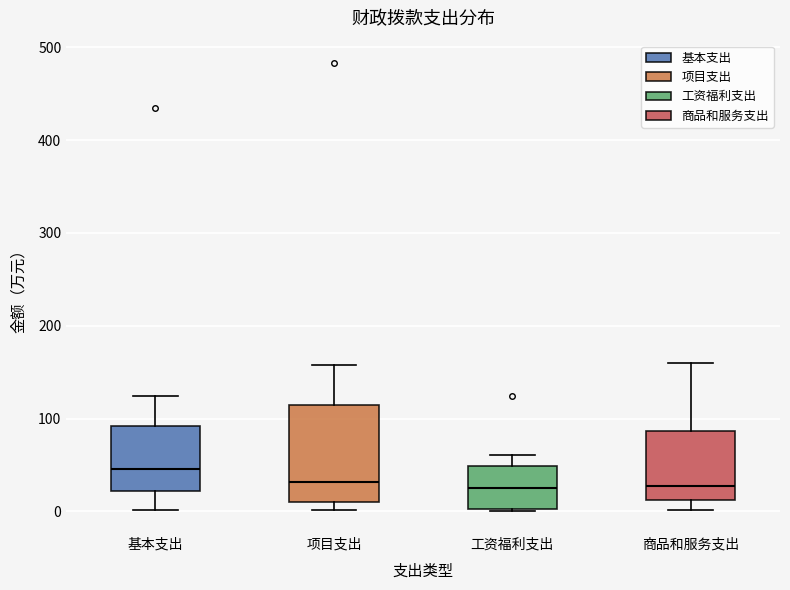

Comparing the boxes themselves (not the whiskers), which one is the tallest?

项目支出